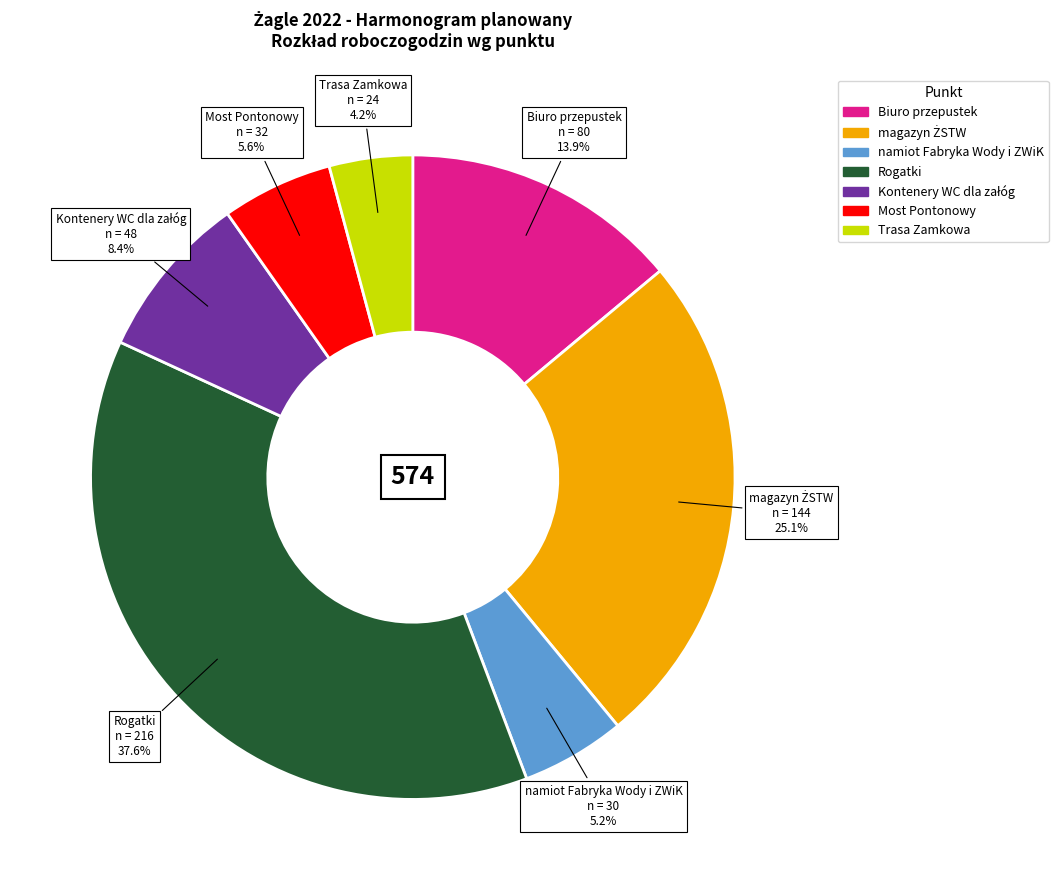

What is the largest slice in the pie chart?

Rogatki